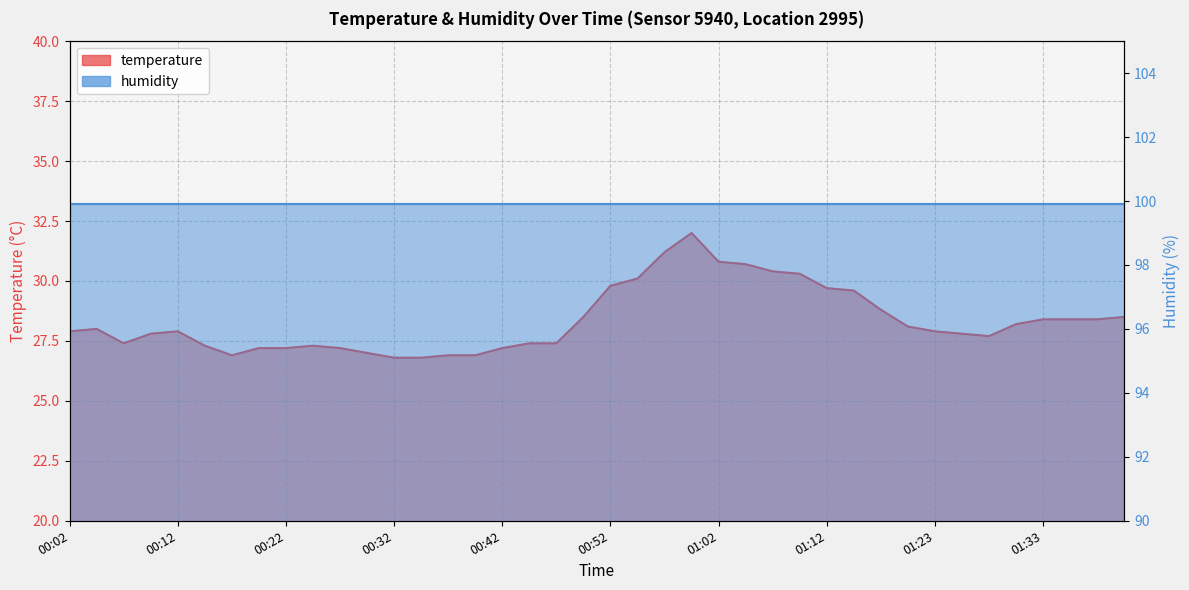

What is the smallest value displayed?

26.8